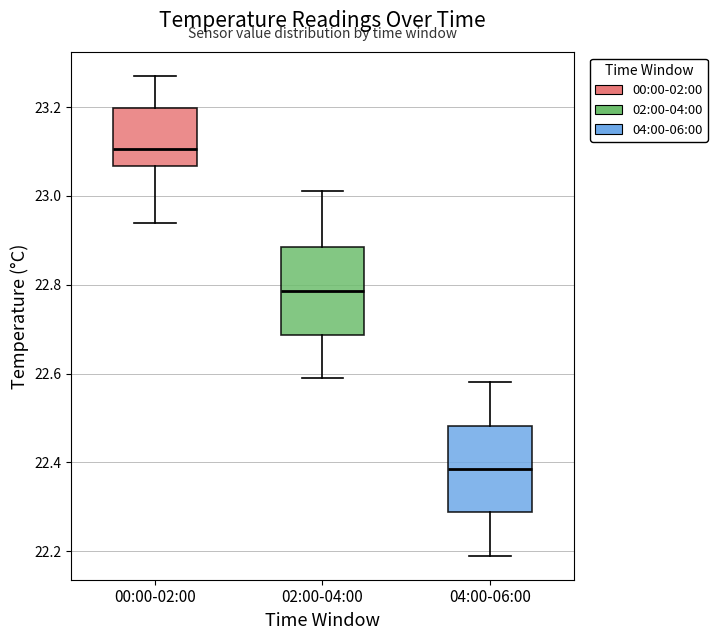

Where does the median line of the box for 00:00-02:00 sit on the y-axis? The values are not printed on the chart, so give them approximately, as read against the axis.

23.10